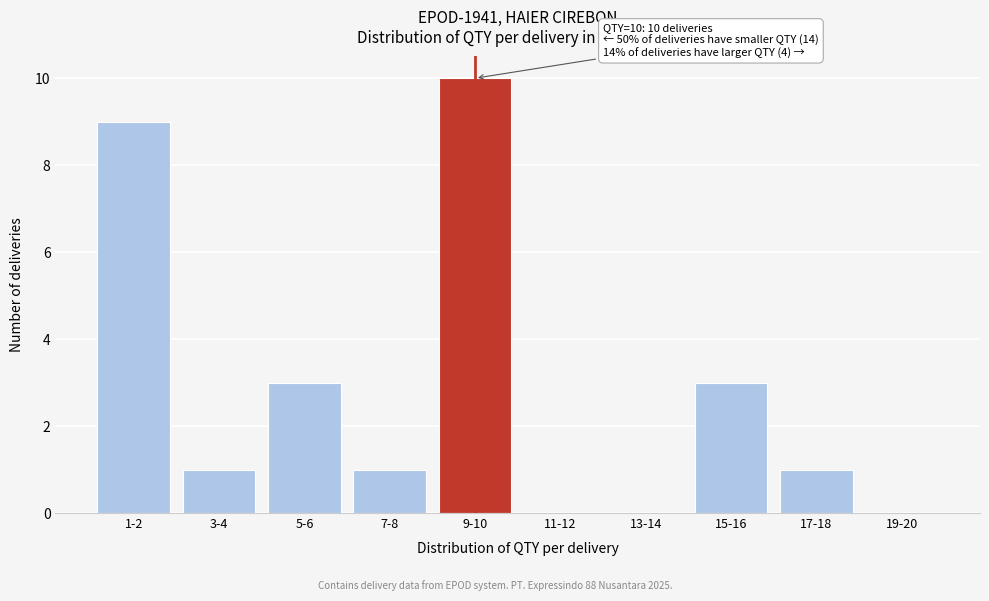

Reading left to right, extract all data points from this chart.

1-2=9	3-4=1	5-6=3	7-8=1	9-10=10	11-12=0	13-14=0	15-16=3	17-18=1	19-20=0